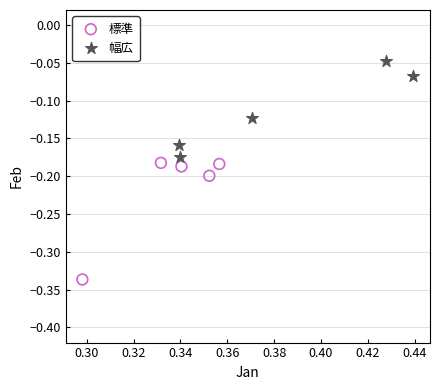

Which series has the largest Y range (max minus min)?

標準